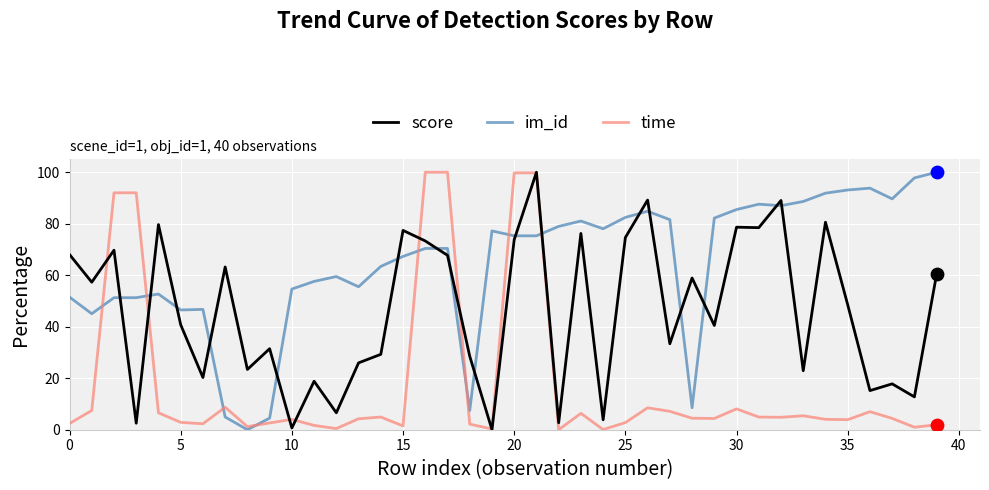

Which series has the largest total across all categories?

im_id